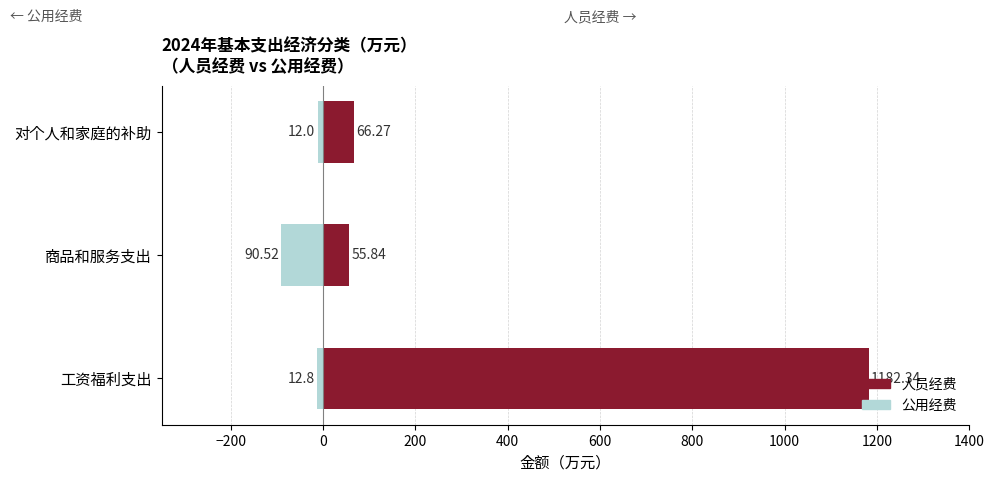

Which series changed the most between 工资福利支出 and 对个人和家庭的补助?

人员经费